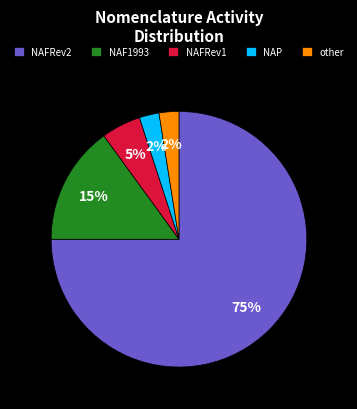

True or false: NAP accounts for 16% of the total.

False